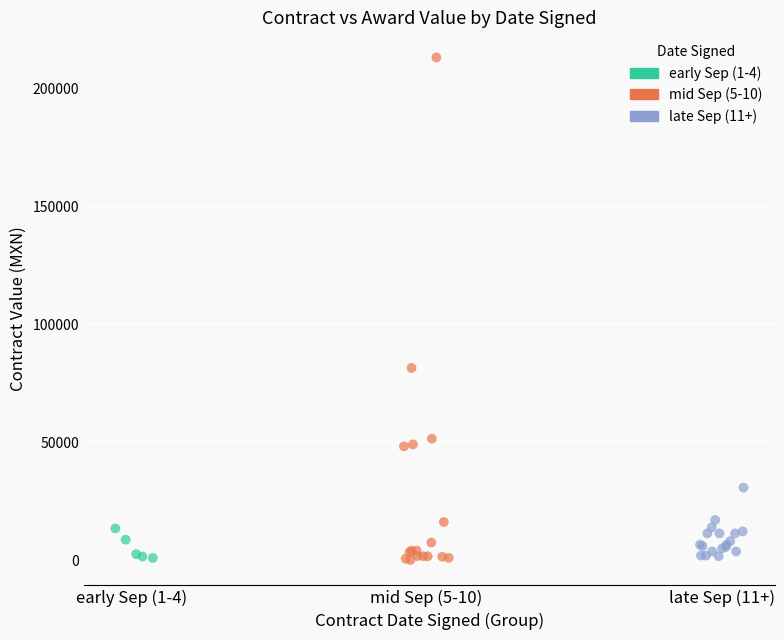

Which series has the widest spread of Y values?

mid Sep (5-10)